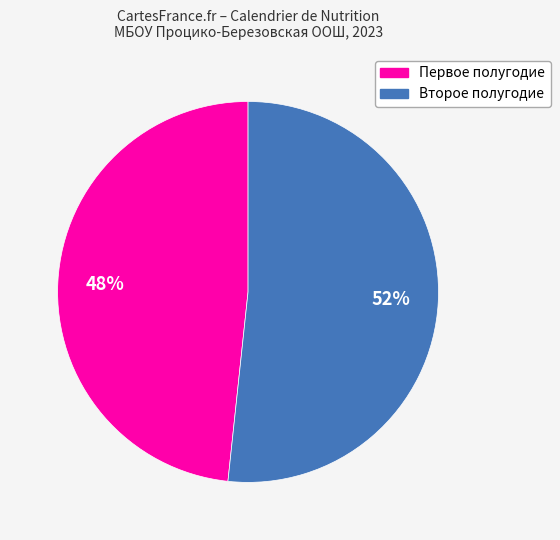

Is there a majority slice in this chart?

Yes